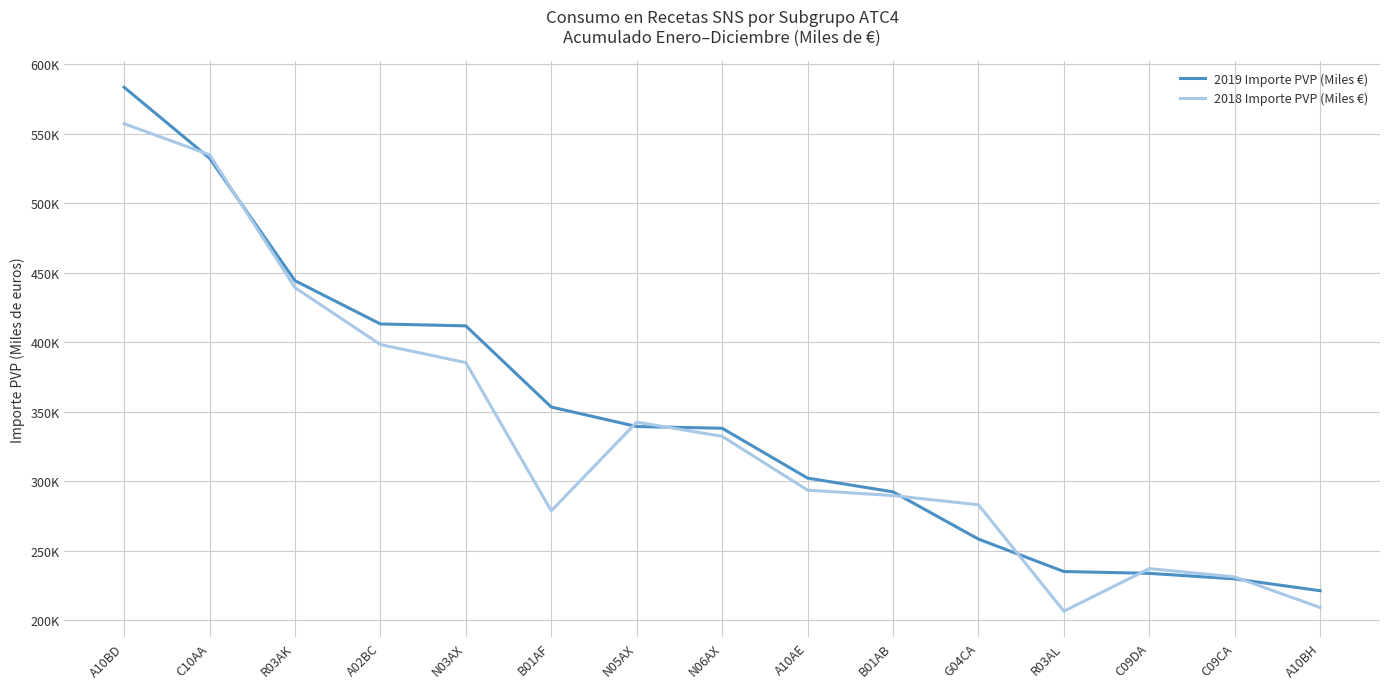

What are all the series names shown in the legend?

2019 Importe PVP (Miles €), 2018 Importe PVP (Miles €)